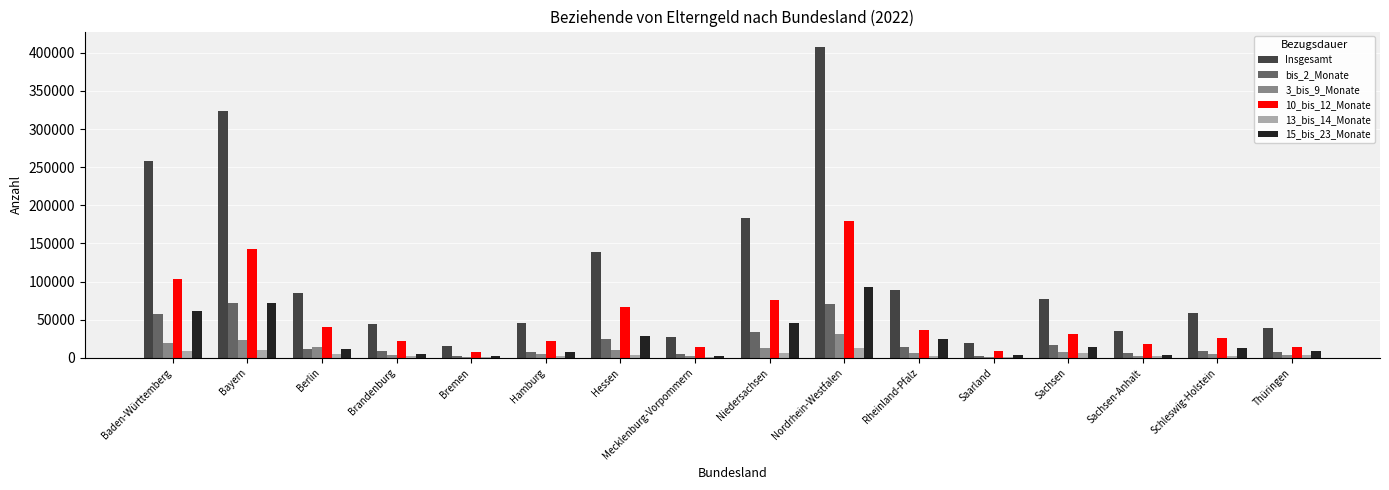

Between Niedersachsen and Sachsen-Anhalt, which series saw the biggest shift?

Insgesamt